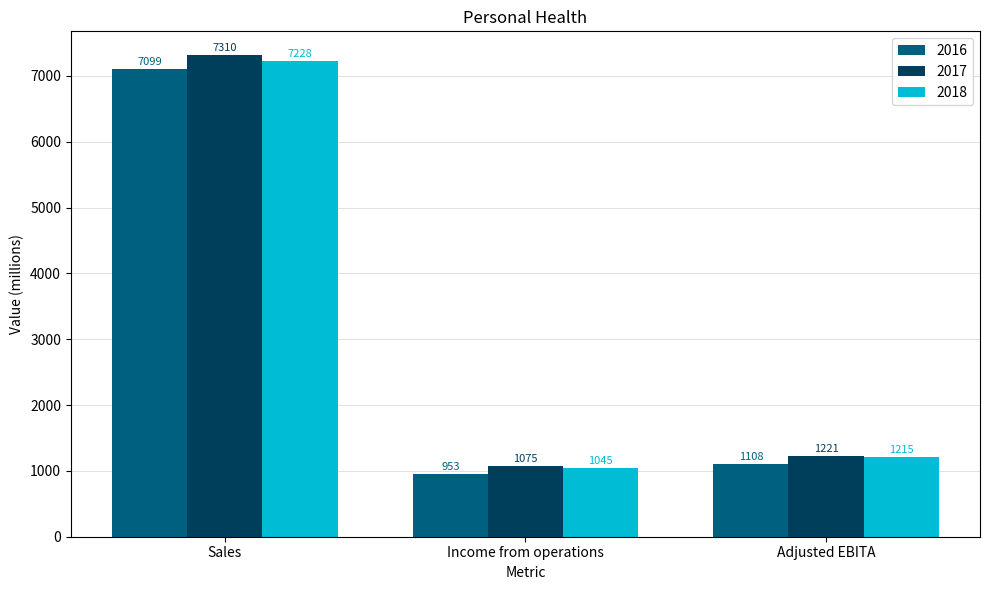

What is the sum of all 2017 values?

9606